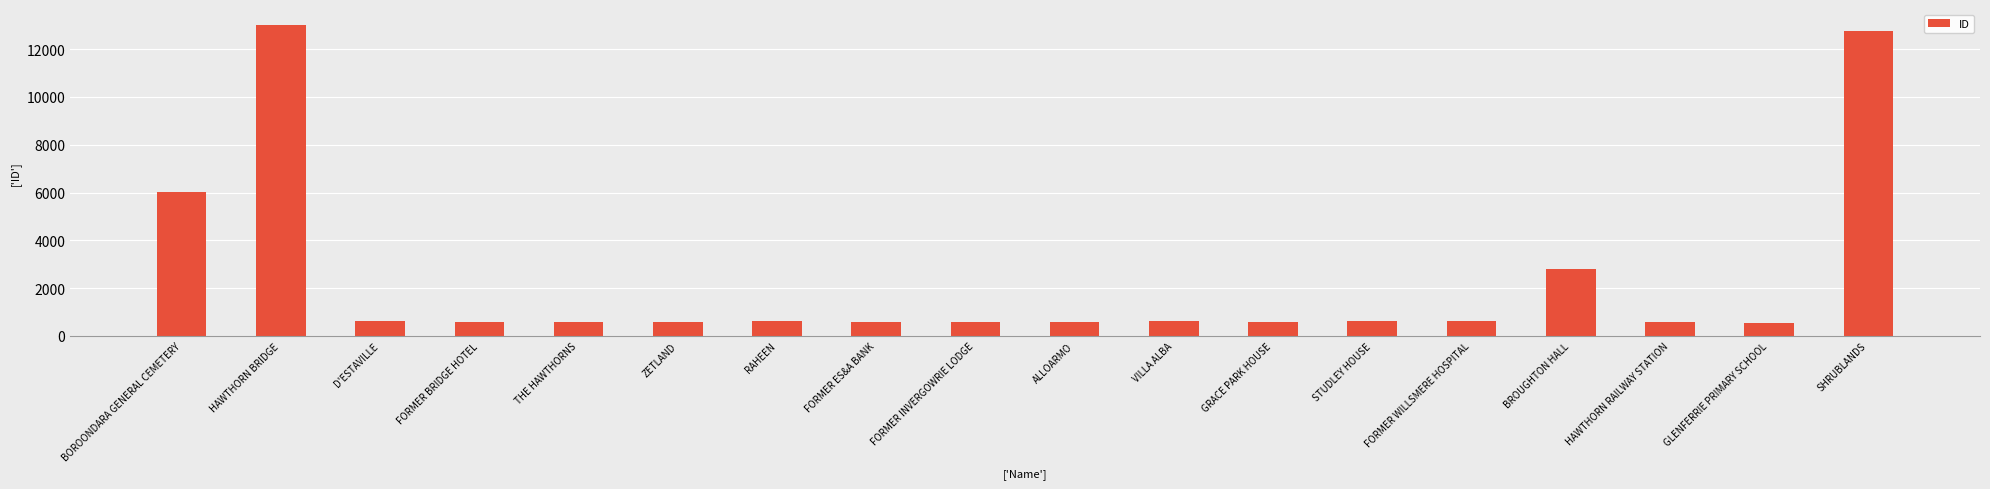

Between BROUGHTON HALL and FORMER BRIDGE HOTEL, which is larger?

BROUGHTON HALL